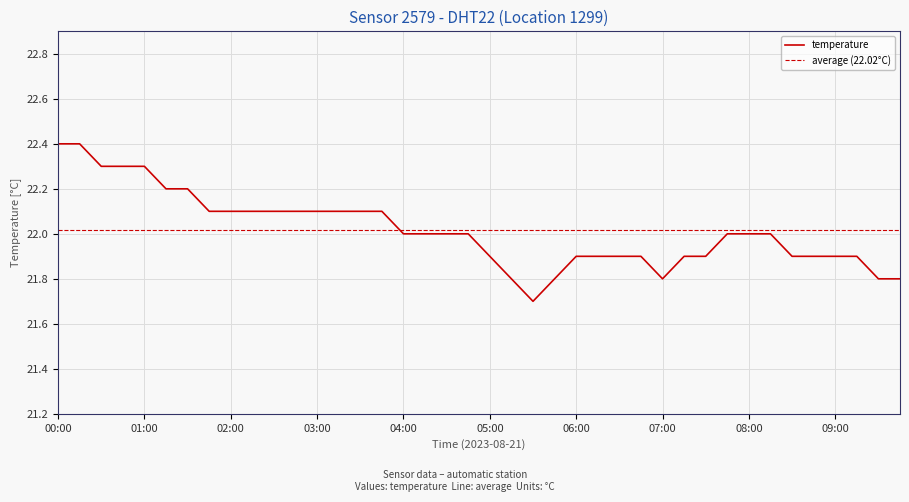

What is the change in value from 07:00 to 08:30?

+0.1